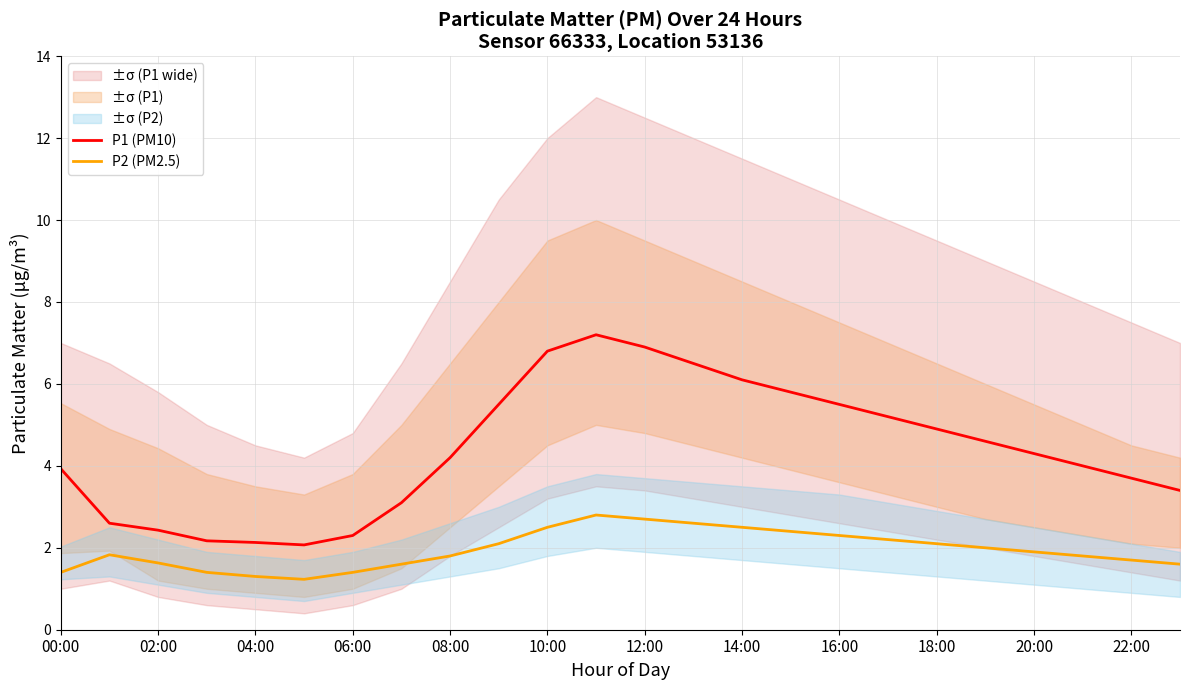

What is the difference between the maximum and second lowest values in the P2 (PM2.5) series?

1.5